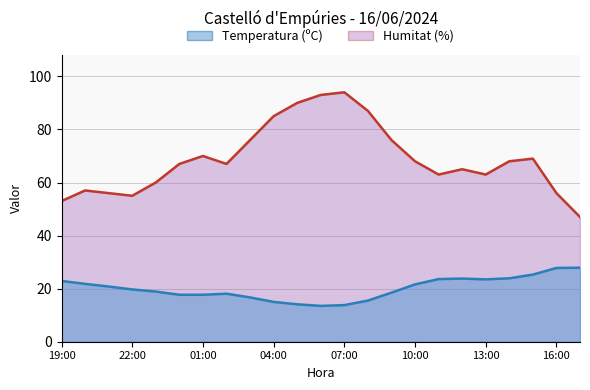

What is the difference between the maximum and second lowest values in the Humitat (%) series?

41.0